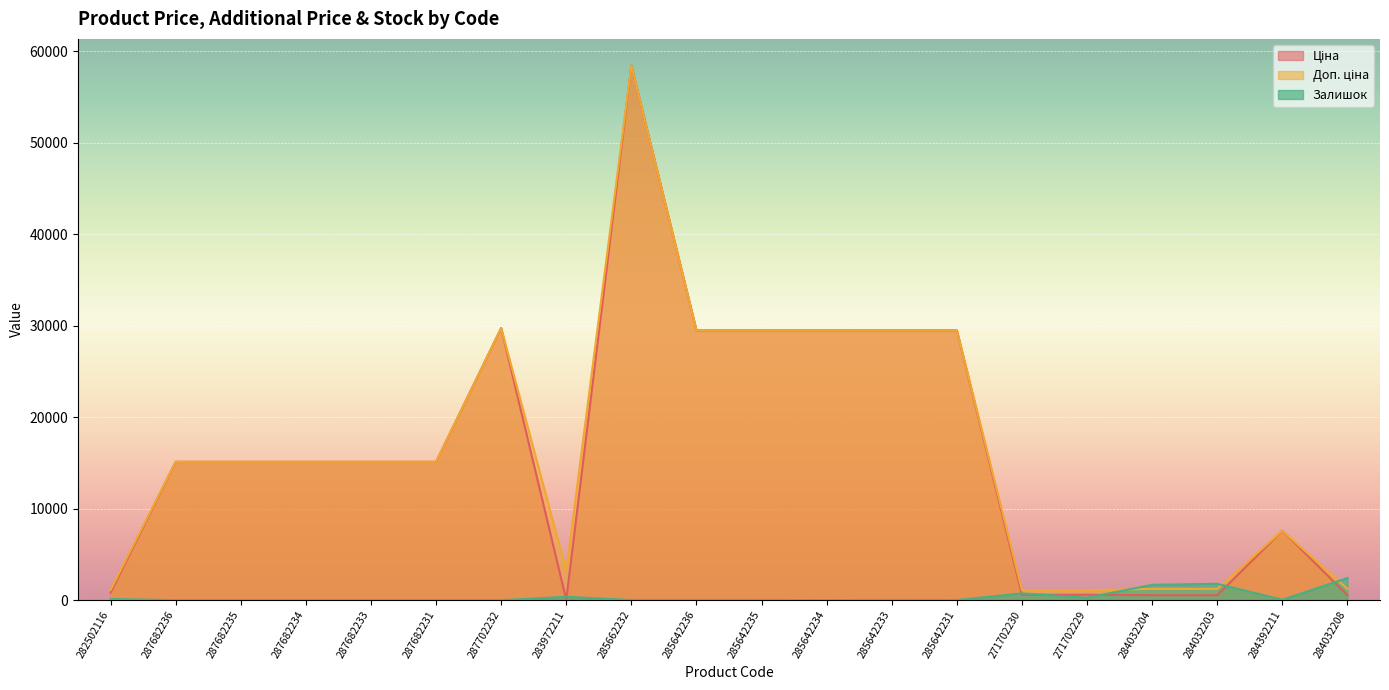

Reading right to left, transcribe all the data shown in this chart.

Ціна: 284032208=539.0	284392211=7596.5	284032203=539.0	284032204=539.0	271702229=589.9	271702230=589.9	285642231=29491.5	285642233=29491.5	285642234=29491.5	285642235=29491.5	285642236=29491.5	285662232=58426.5	283972211=32.0	287702232=29747.2	287682231=15120.0	287682233=15120.0	287682234=15120.0	287682235=15120.0	287682236=15120.0	282502116=818.5
Доп. ціна: 284032208=1235.4	284392211=7596.5	284032203=1235.4	284032204=1235.4	271702229=1081.7	271702230=1081.7	285642231=29491.5	285642233=29491.5	285642234=29491.5	285642235=29491.5	285642236=29491.5	285662232=58426.5	283972211=3205.0	287702232=29747.2	287682231=15120.0	287682233=15120.0	287682234=15120.0	287682235=15120.0	287682236=15120.0	282502116=1109.2
Залишок: 284032208=2419.0	284392211=43.0	284032203=1786.0	284032204=1674.0	271702229=273.0	271702230=736.0	285642231=11.0	285642233=14.0	285642234=10.0	285642235=13.0	285642236=16.0	285662232=14.0	283972211=360.0	287702232=0.0	287682231=0.0	287682233=0.0	287682234=0.0	287682235=0.0	287682236=0.0	282502116=125.0